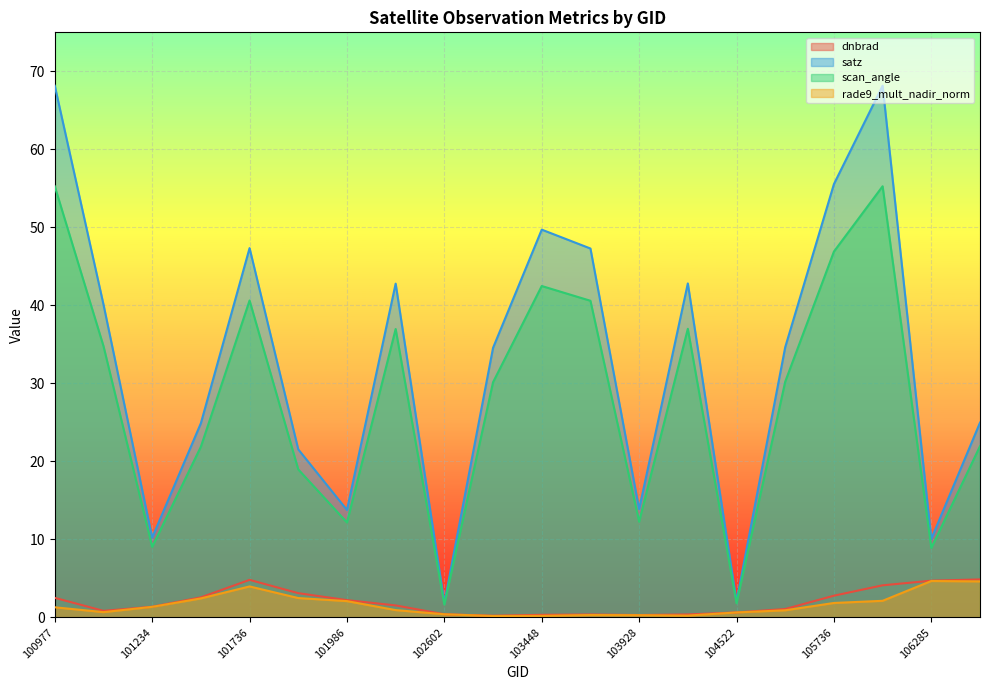

What is the difference between the maximum and minimum values in the dnbrad series?

4.7